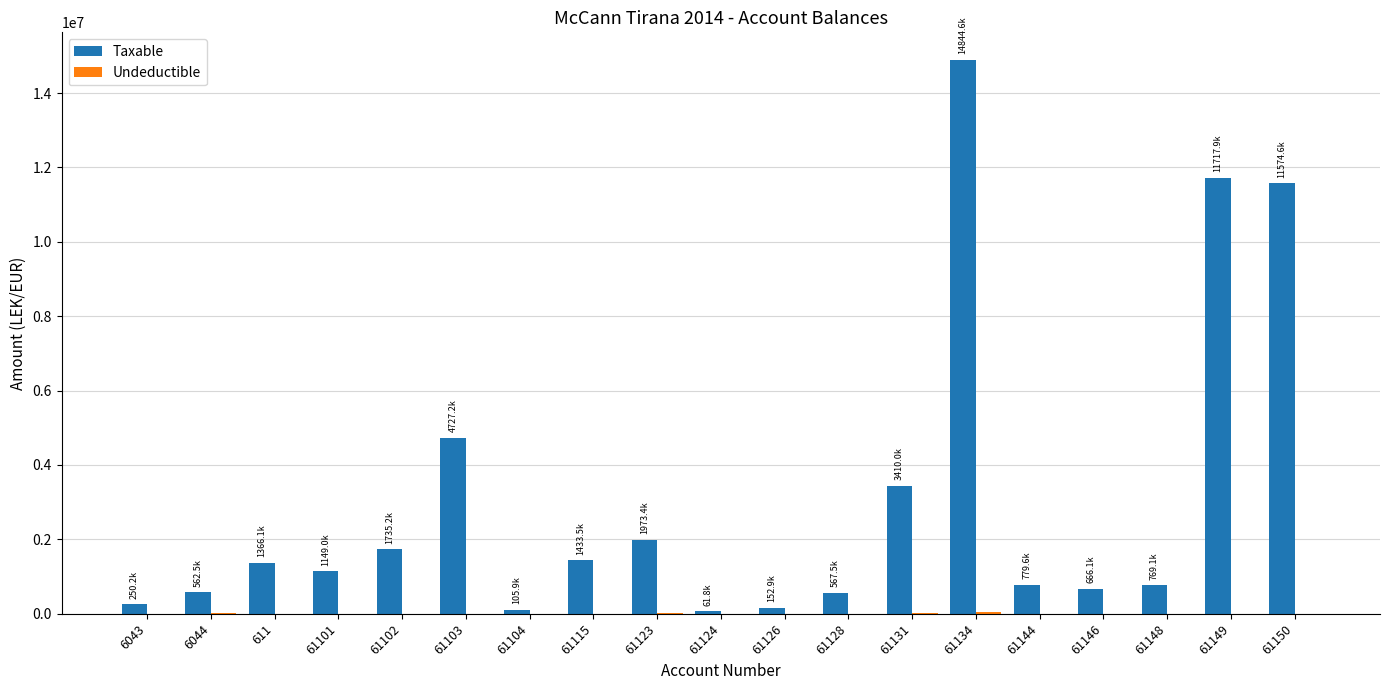

Which series has the largest total across all categories?

Taxable